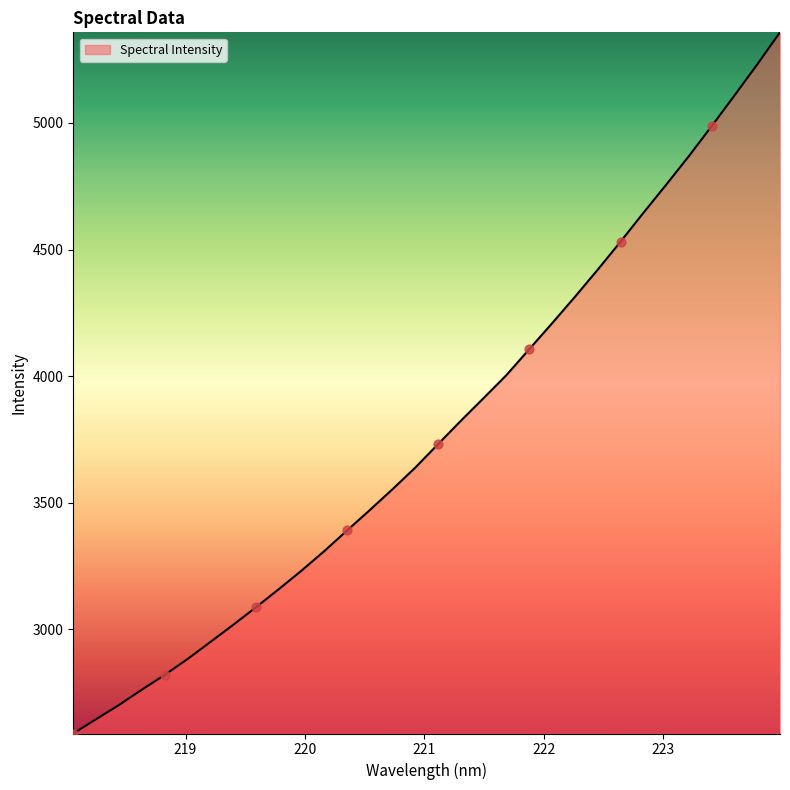

What is the maximum value shown in the chart?

5357.7